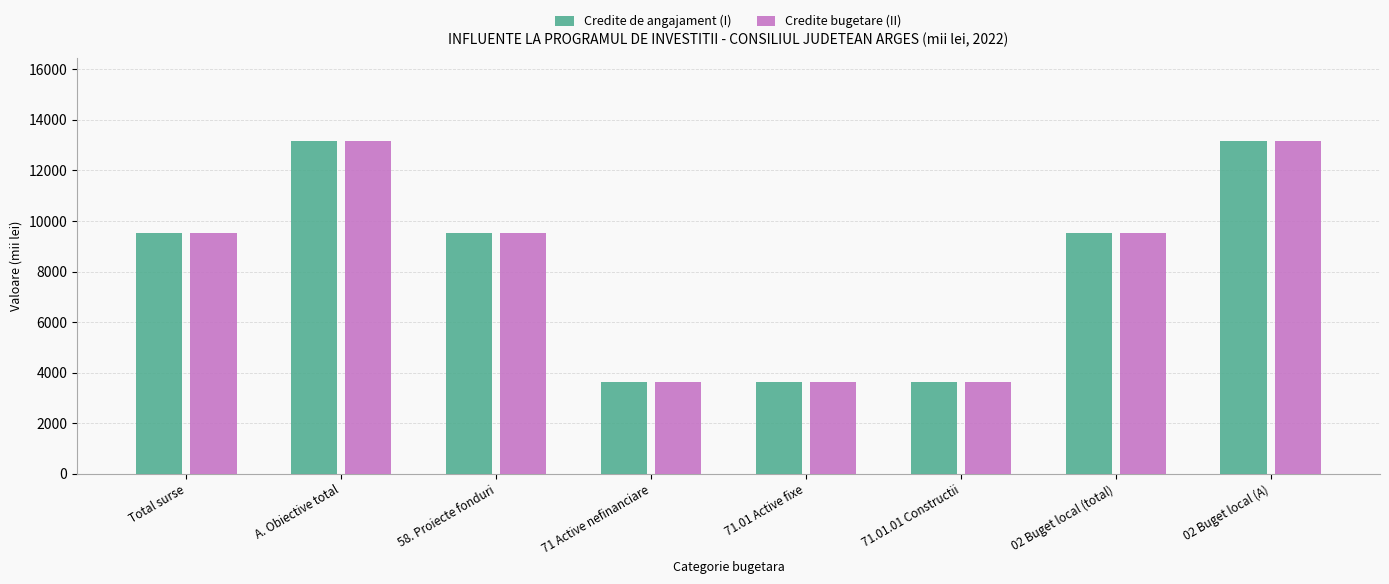

What position from the right is 71.01.01 Constructii?

3